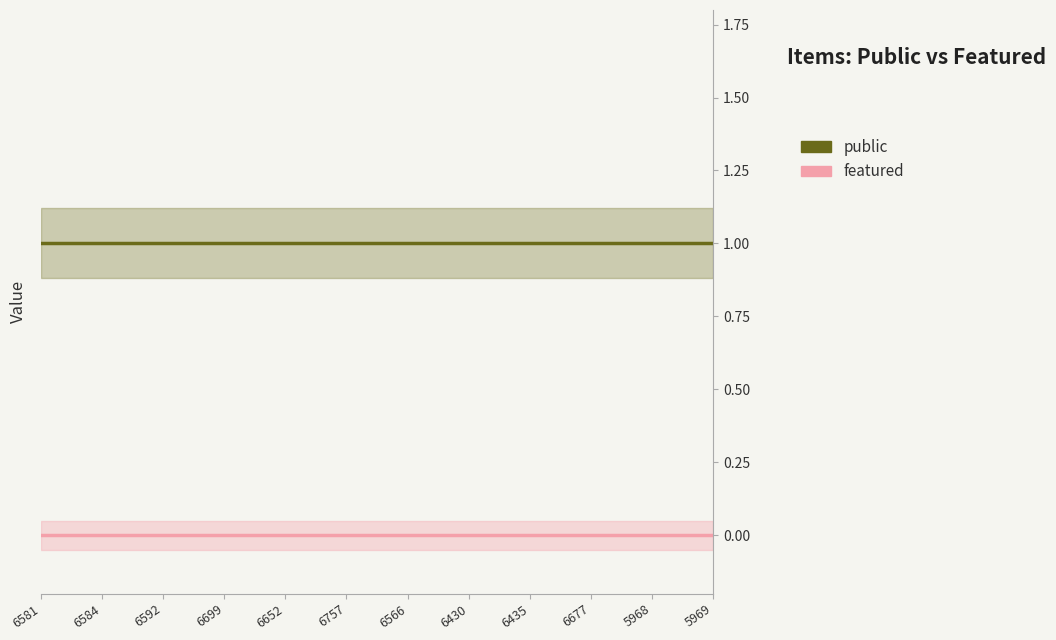

True or false: public and featured cross at least once.

False